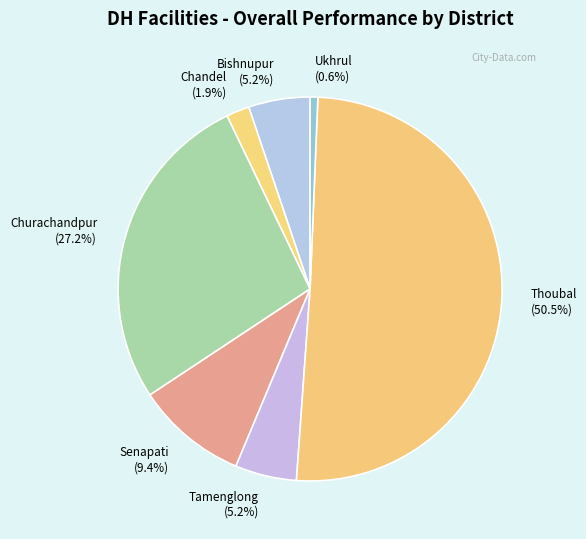

Is it true that Churachandpur is 27% of the pie?

True